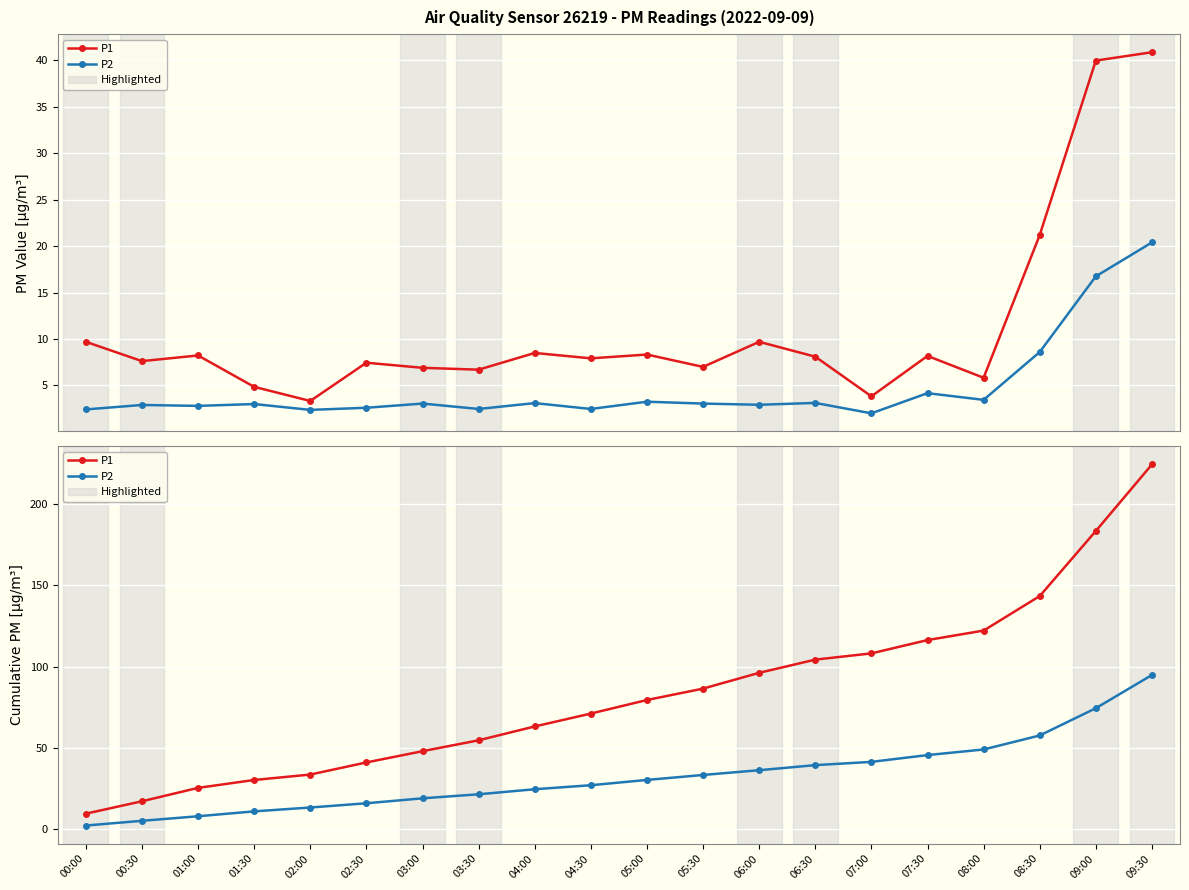

What is the sum of the P2 values at 05:00 and 03:00?

49.6